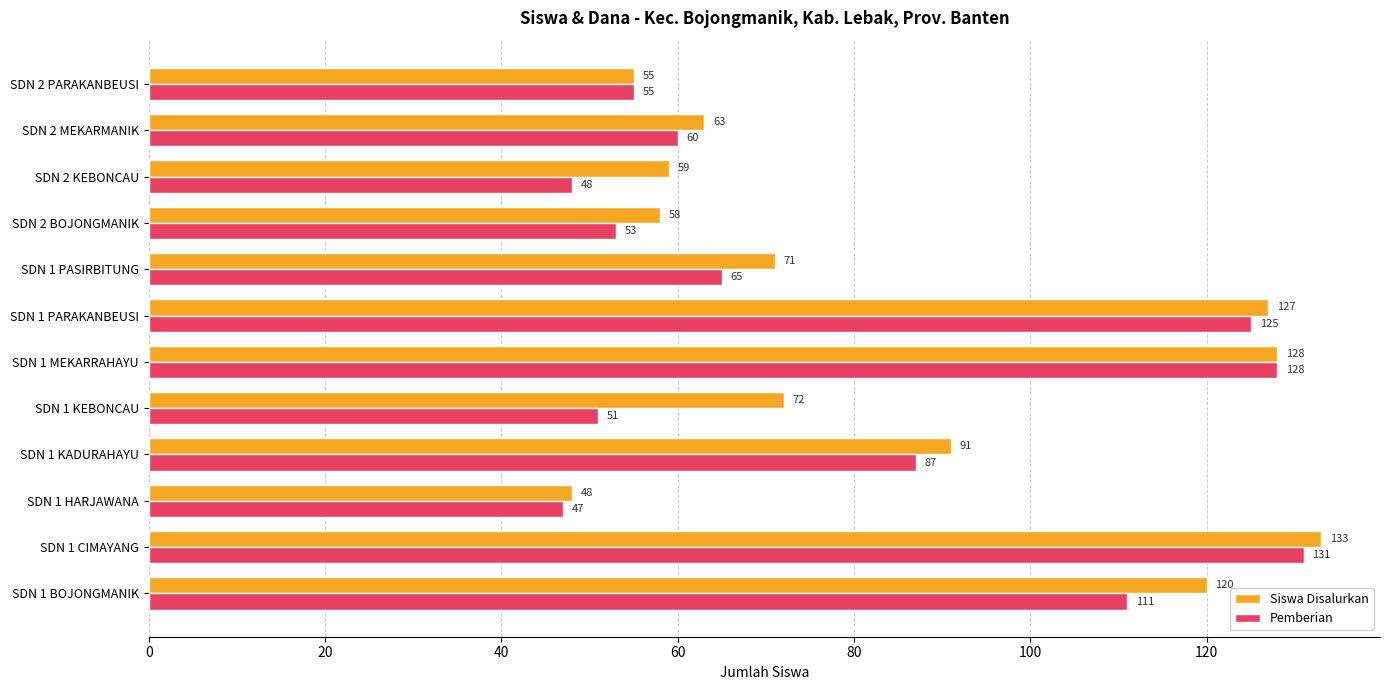

List the series in order of their peak value, highest first.

Siswa Disalurkan, Pemberian